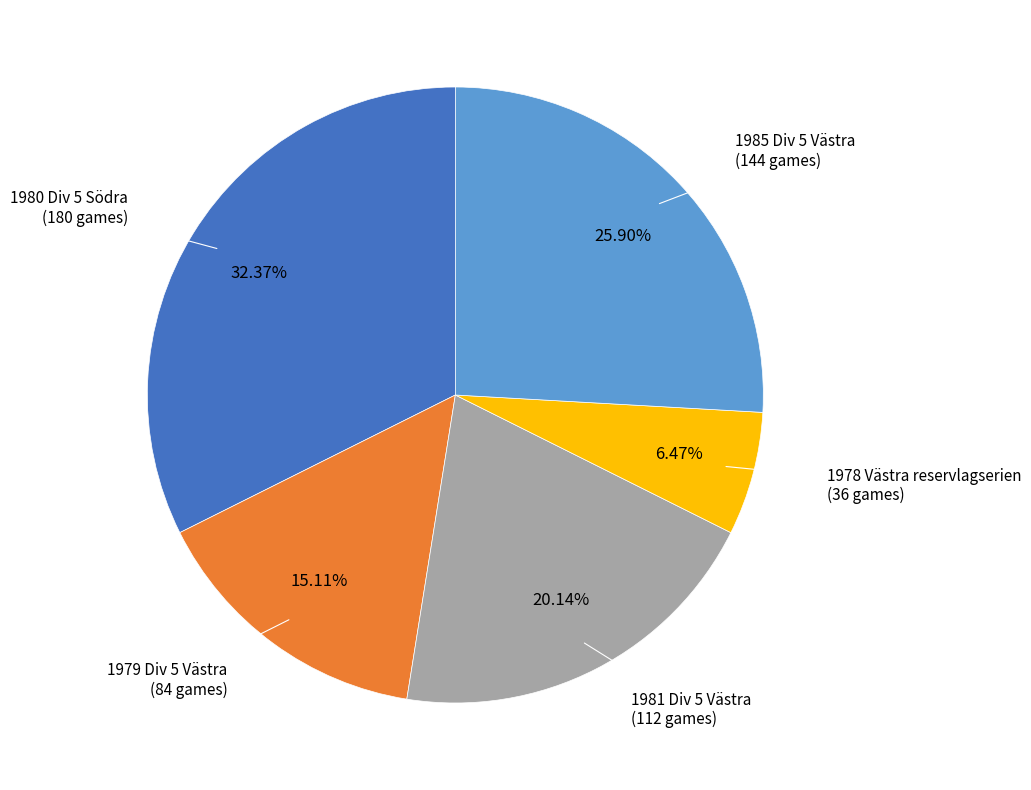

How many slices are in this pie chart?

5